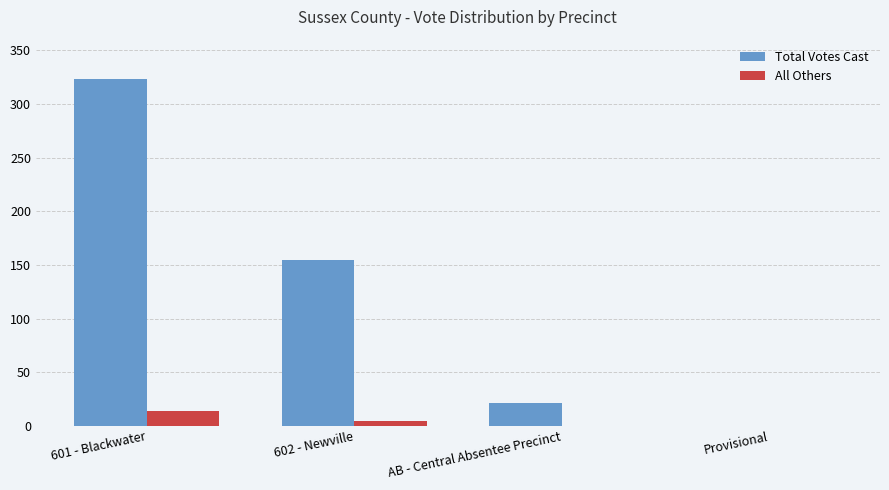

Which series has the largest range (max minus min)?

Total Votes Cast